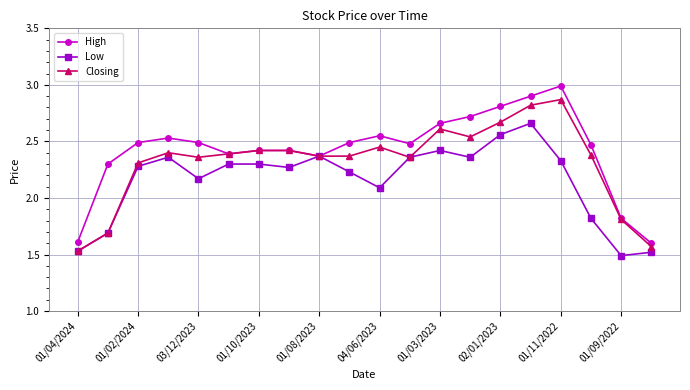

Rank the series by their average value, from lowest to highest.

Low, Closing, High